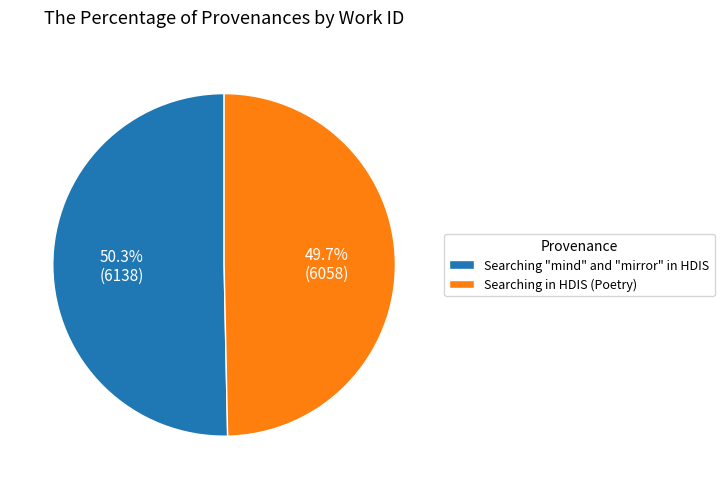

Which category has the smallest portion of the pie?

Searching in HDIS (Poetry)